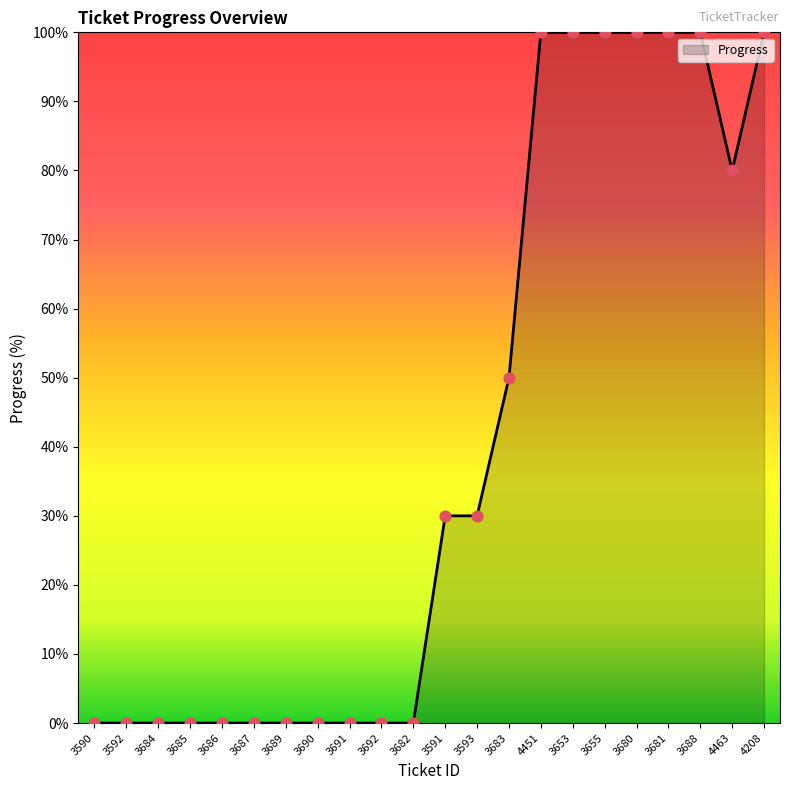

What is the ratio of the value at 3680 to the value at 3591?

3.3